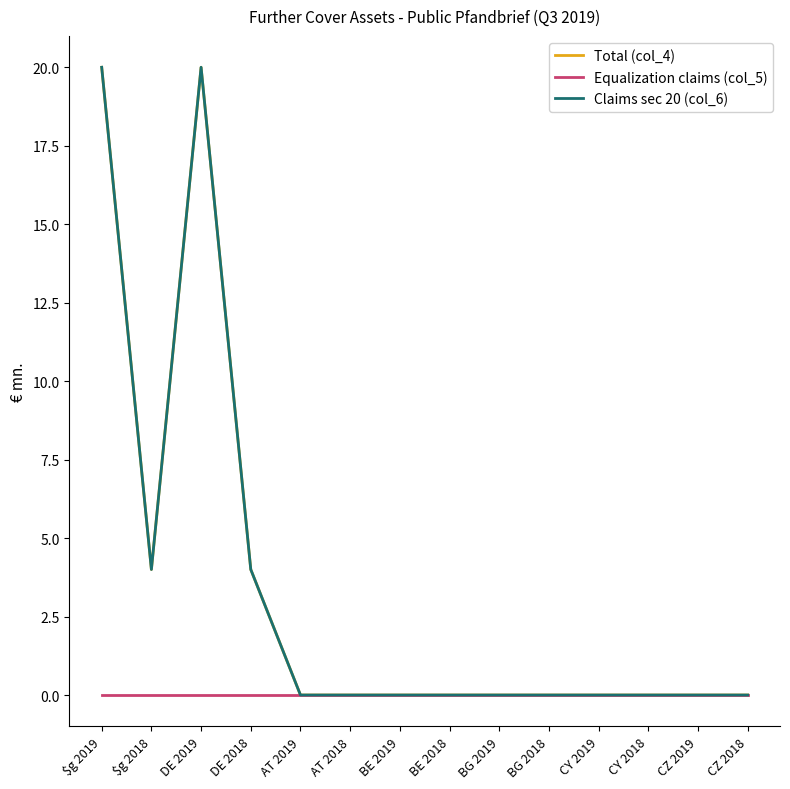

Does the chart have visible grid lines?

No